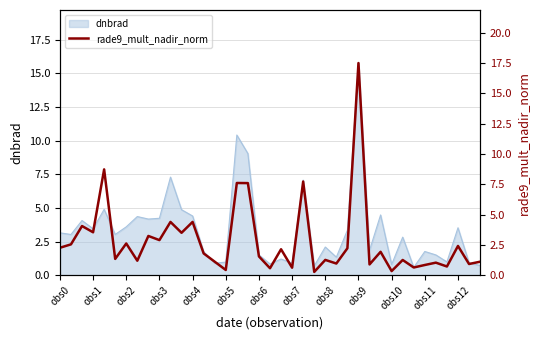

Is it true that dnbrad equals 2.1 at obs8?

True